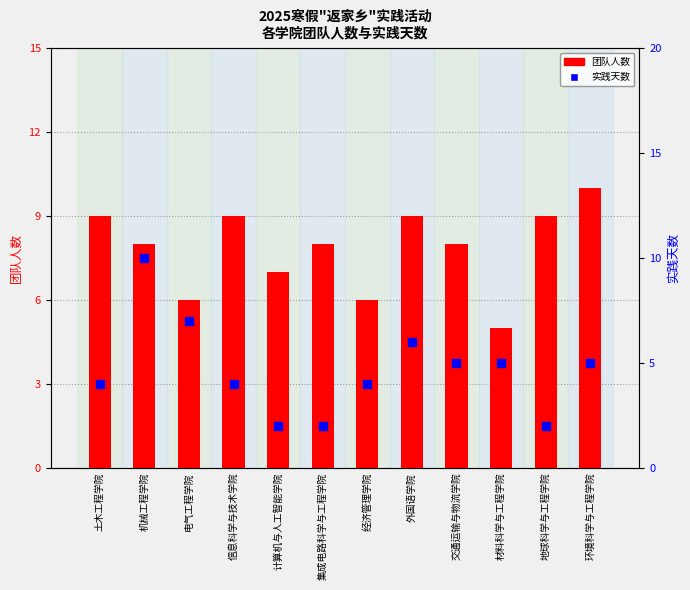

At which category is the sum across all series the highest?

机械工程学院